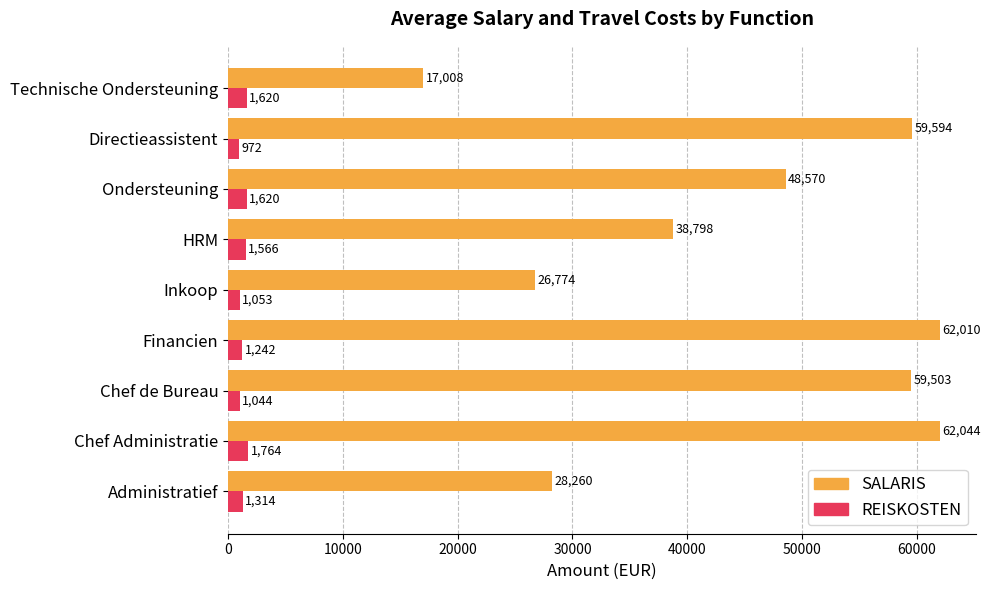

How many distinct data groups are displayed?

2